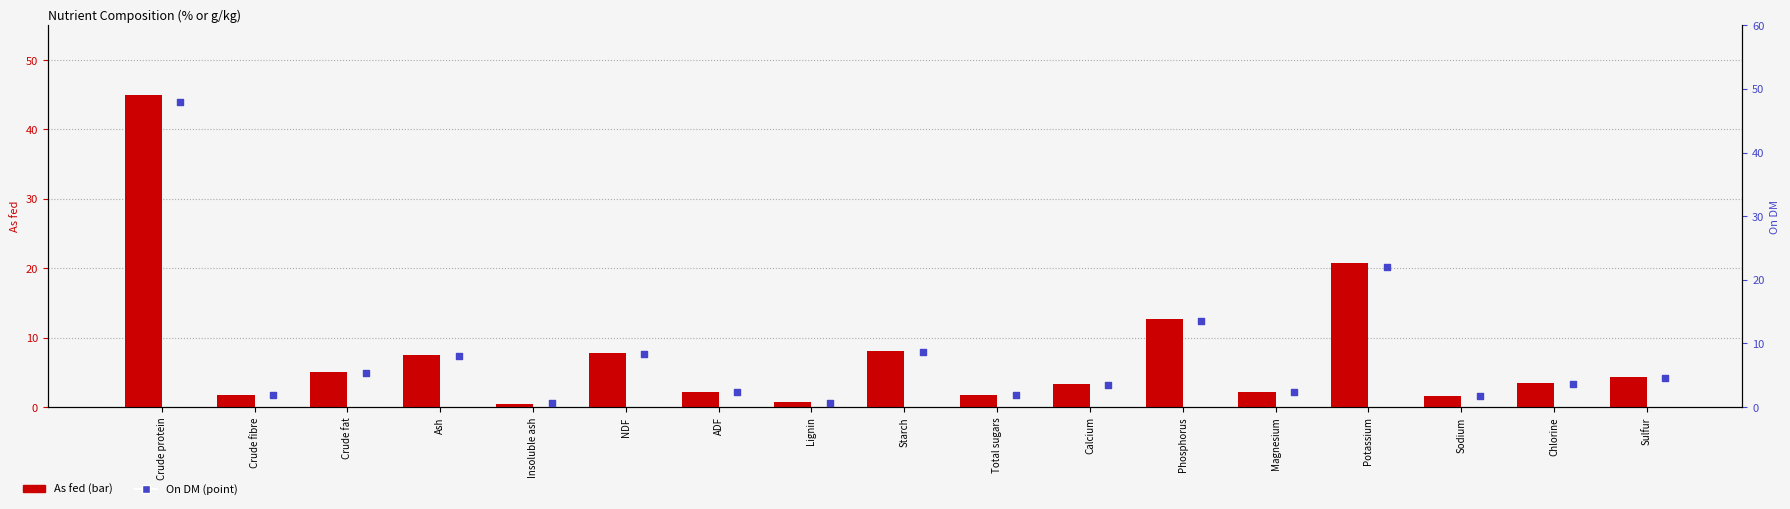

At which category is the sum across all series the highest?

Crude protein